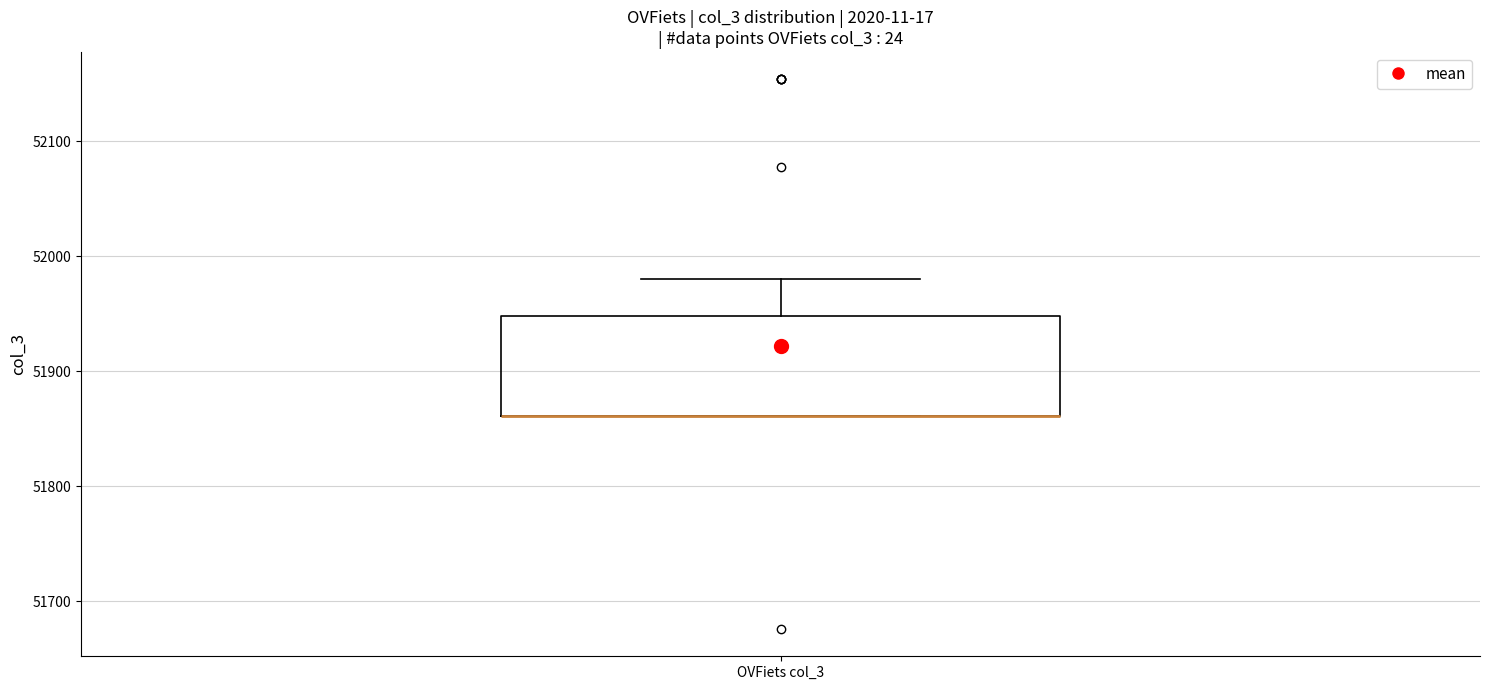

Read this box plot against the y-axis: the position of the median line, the range covered by the box, and the ends of both whiskers. The values are not printed on the chart, so give them approximately, as read against the axis.

median 51860 (drawn on the box's lower edge), box 51860 to 51950, whiskers 51860 to 51980